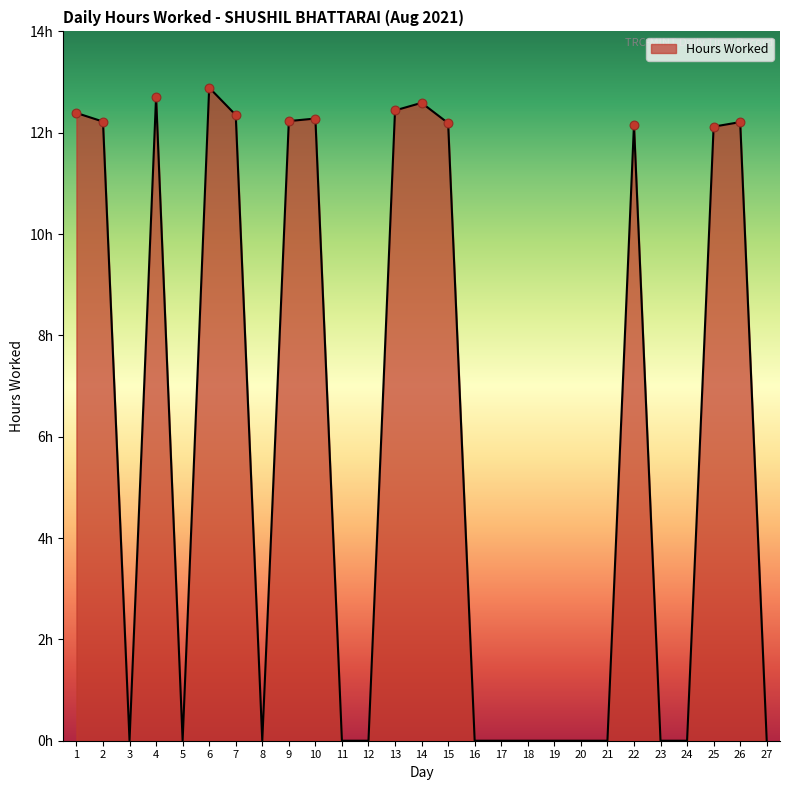

Which has a higher value, 14 or 15?

14